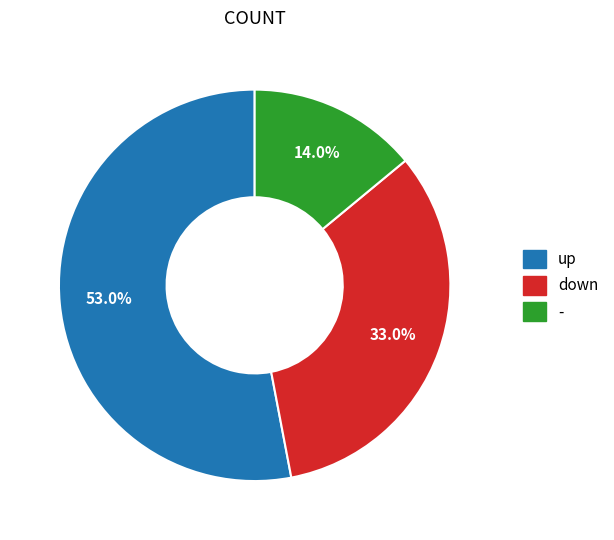

To the nearest percent, what is the combined percentage of up and -?

67%